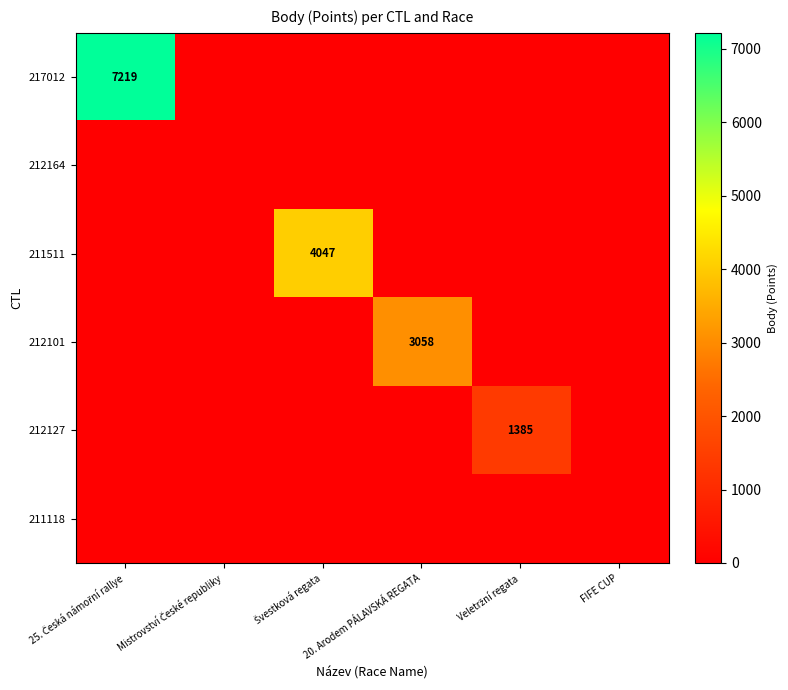

Between Mistrovství České republiky and Veletržní regata, which series saw the biggest shift?

212127